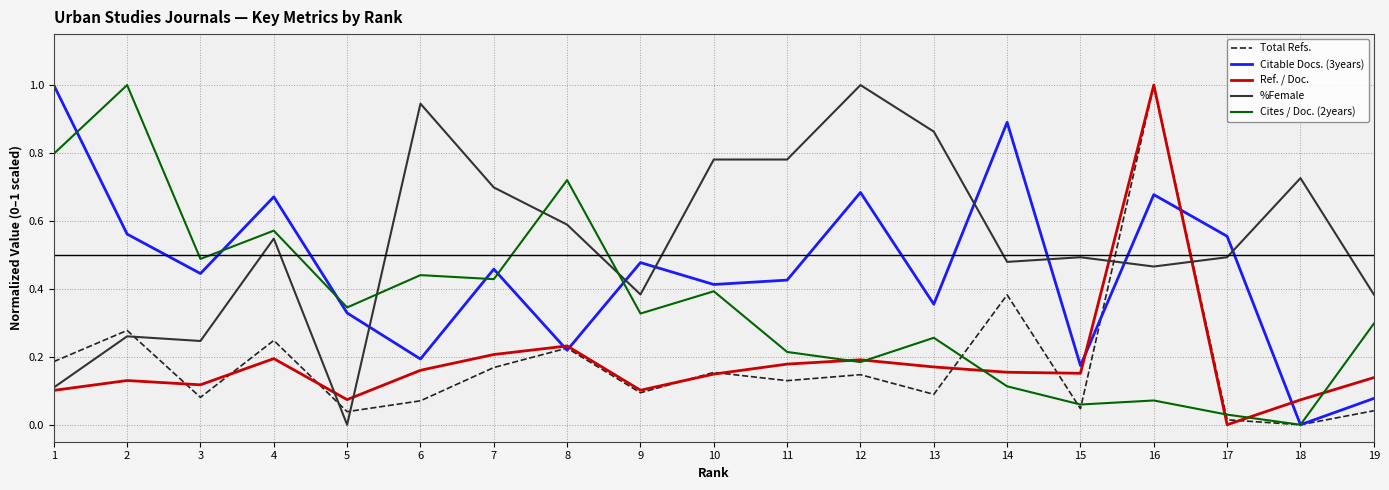

What are all the series names shown in the legend?

Total Refs., Citable Docs. (3years), Ref. / Doc., %Female, Cites / Doc. (2years)